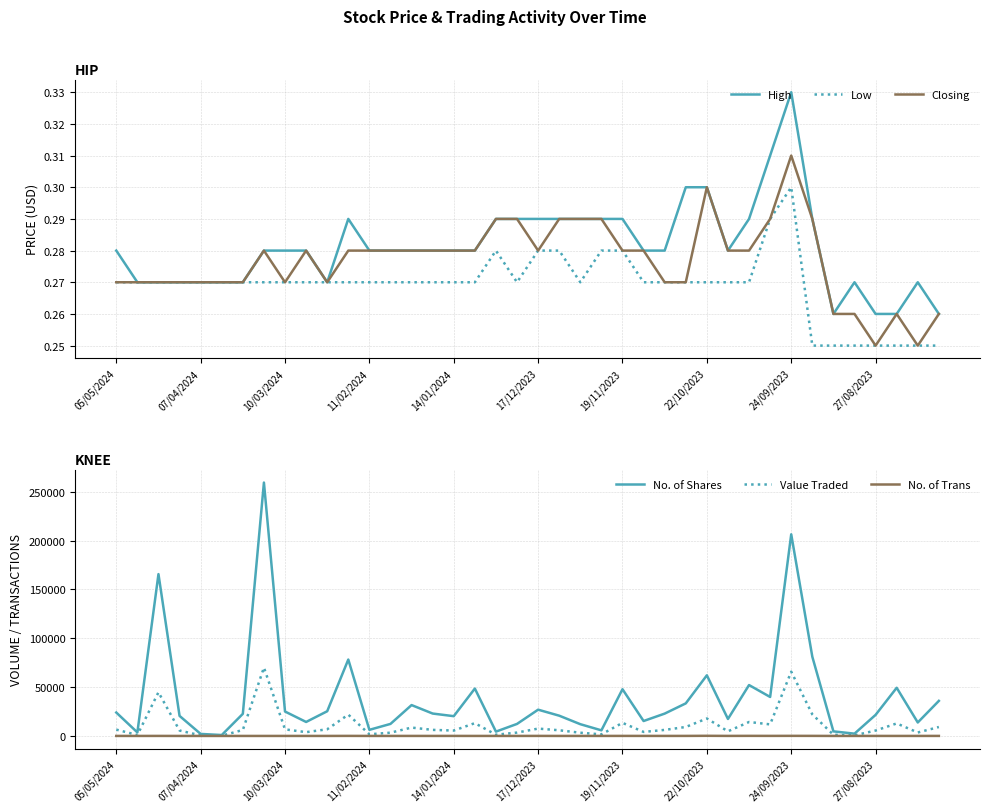

What position from the right is 15?

25